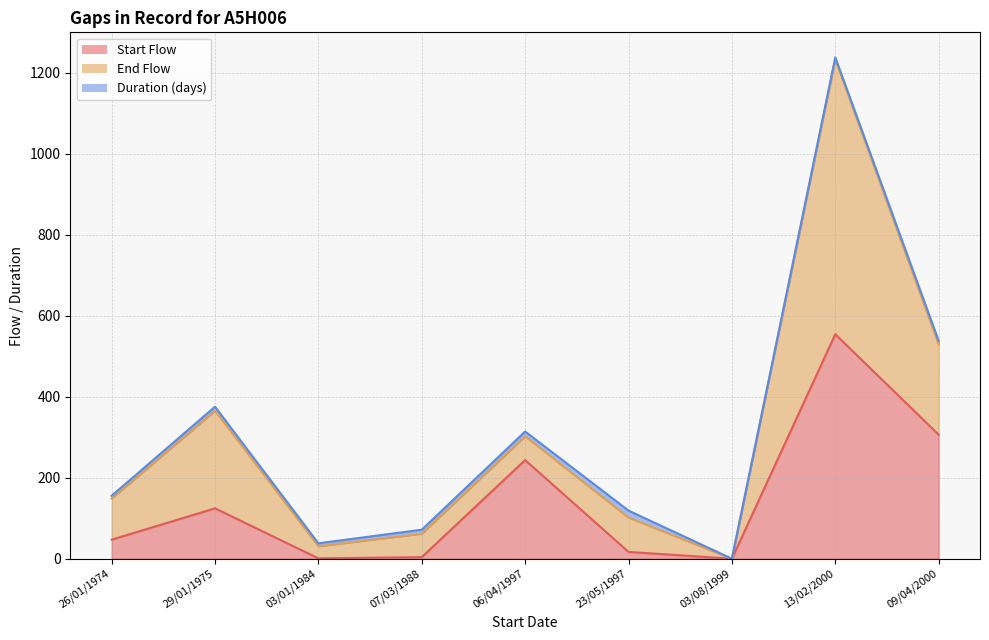

True or false: Duration (days) and End Flow intersect in this chart.

False